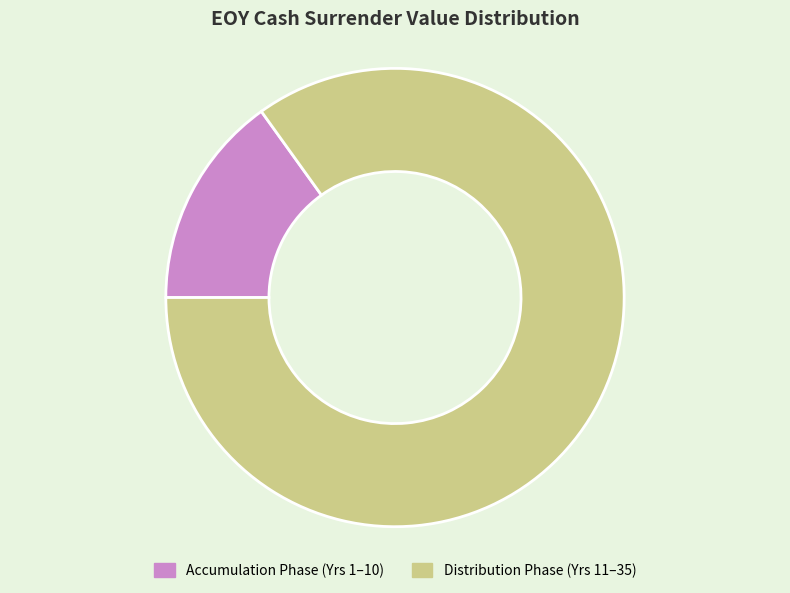

Is there any slice that represents more than half of the pie?

Yes